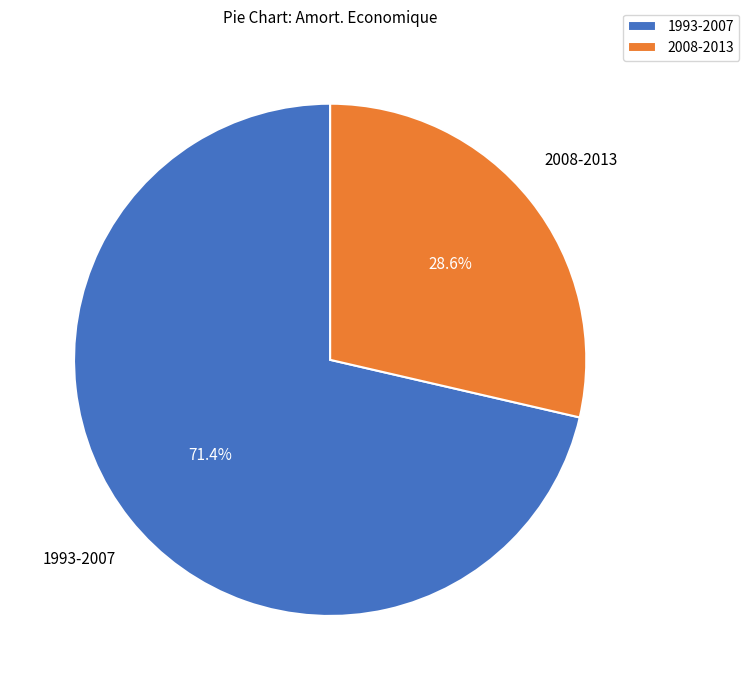

How many slices are in this pie chart?

2